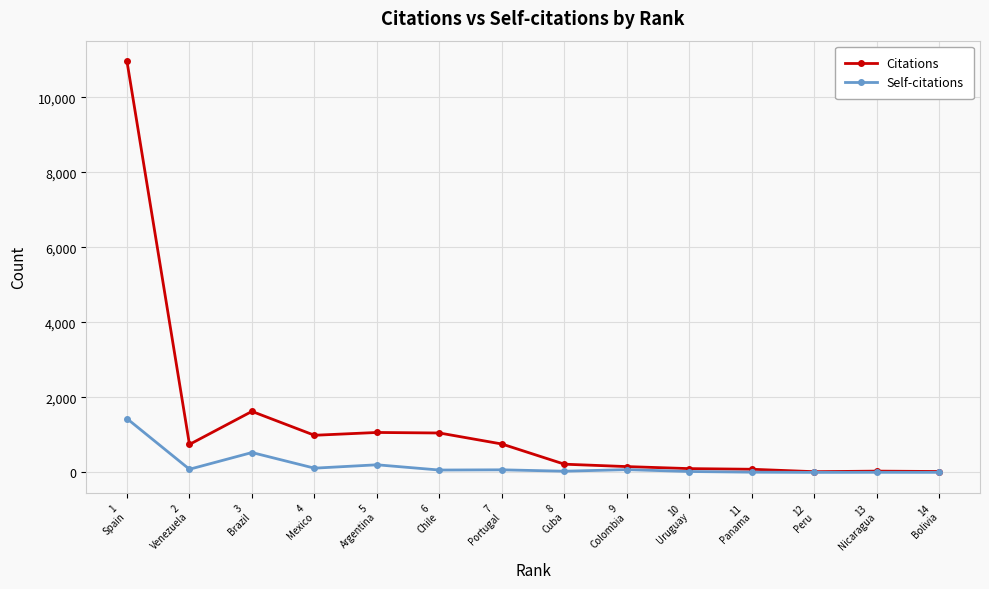

What is the total value across all series at 5
Argentina?

1266